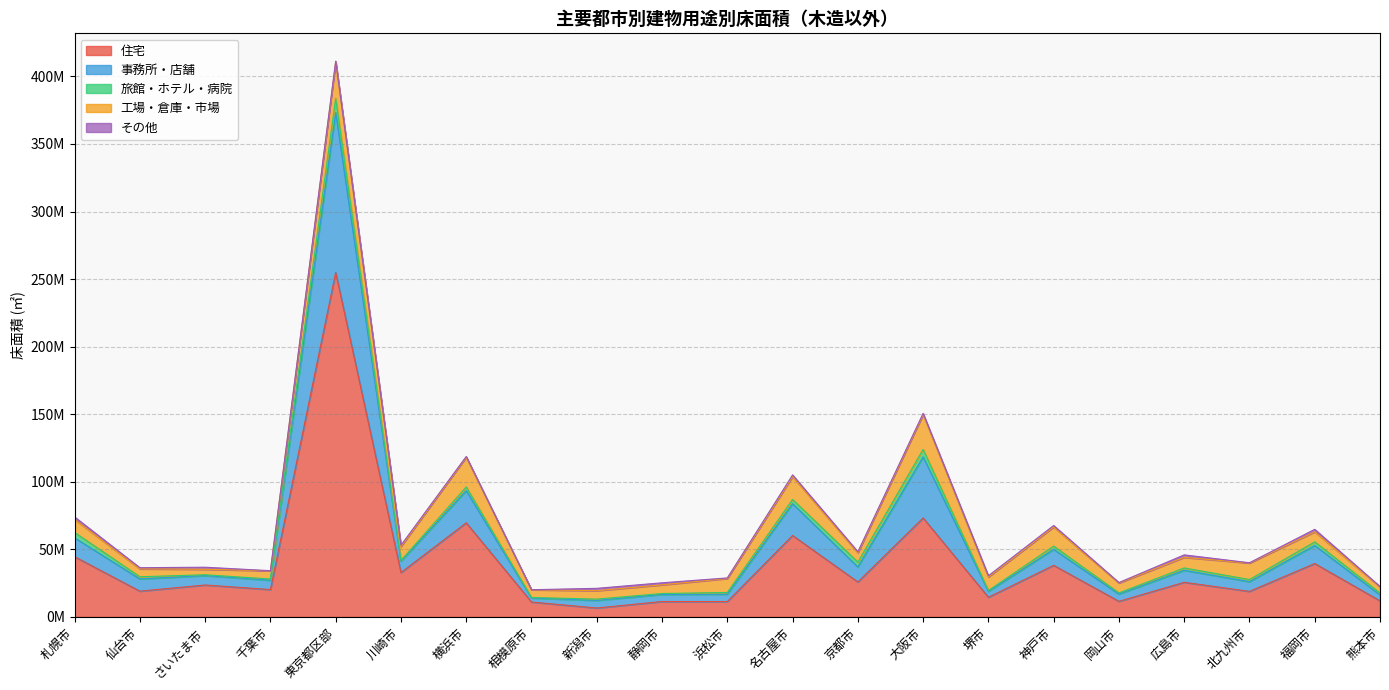

What is the difference between the maximum and second lowest values in the 事務所・店舗 series?

113943896